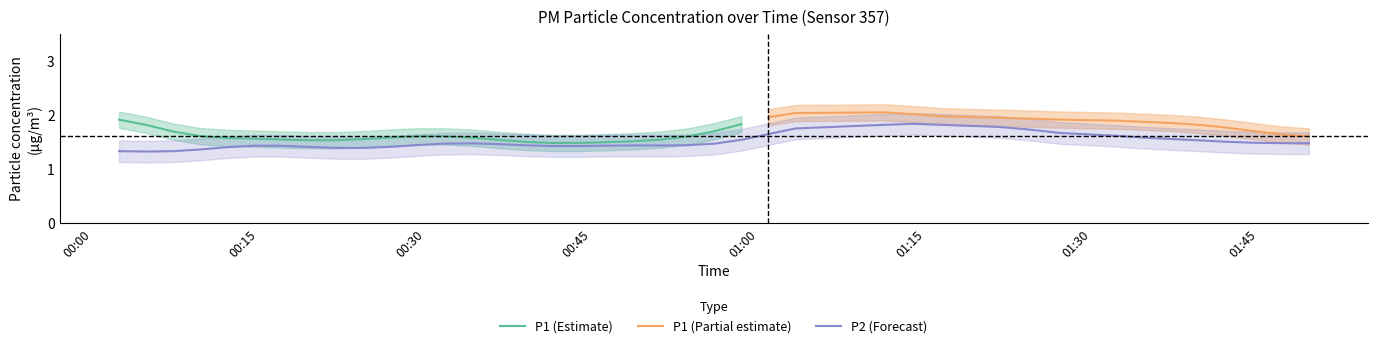

True or false: P2 has a value of 0.9 at 5.

False